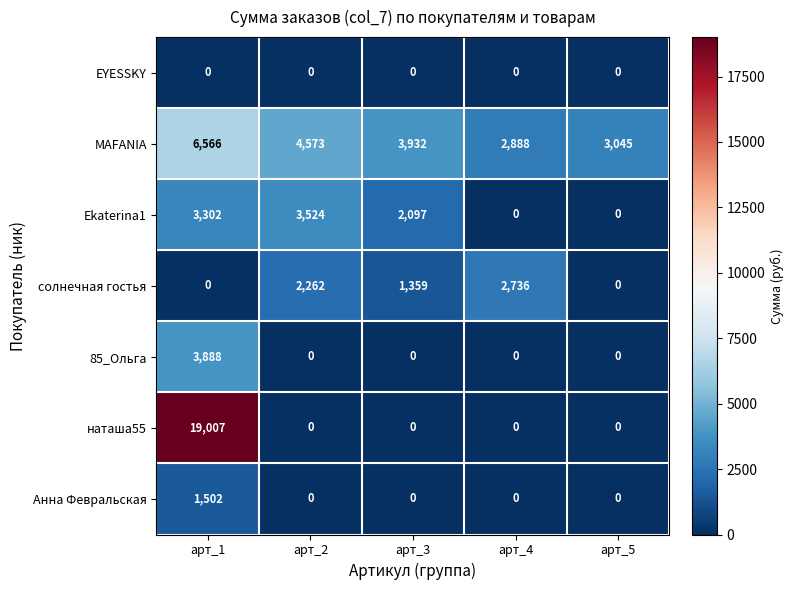

What is the minimum value for MAFANIA?

2888